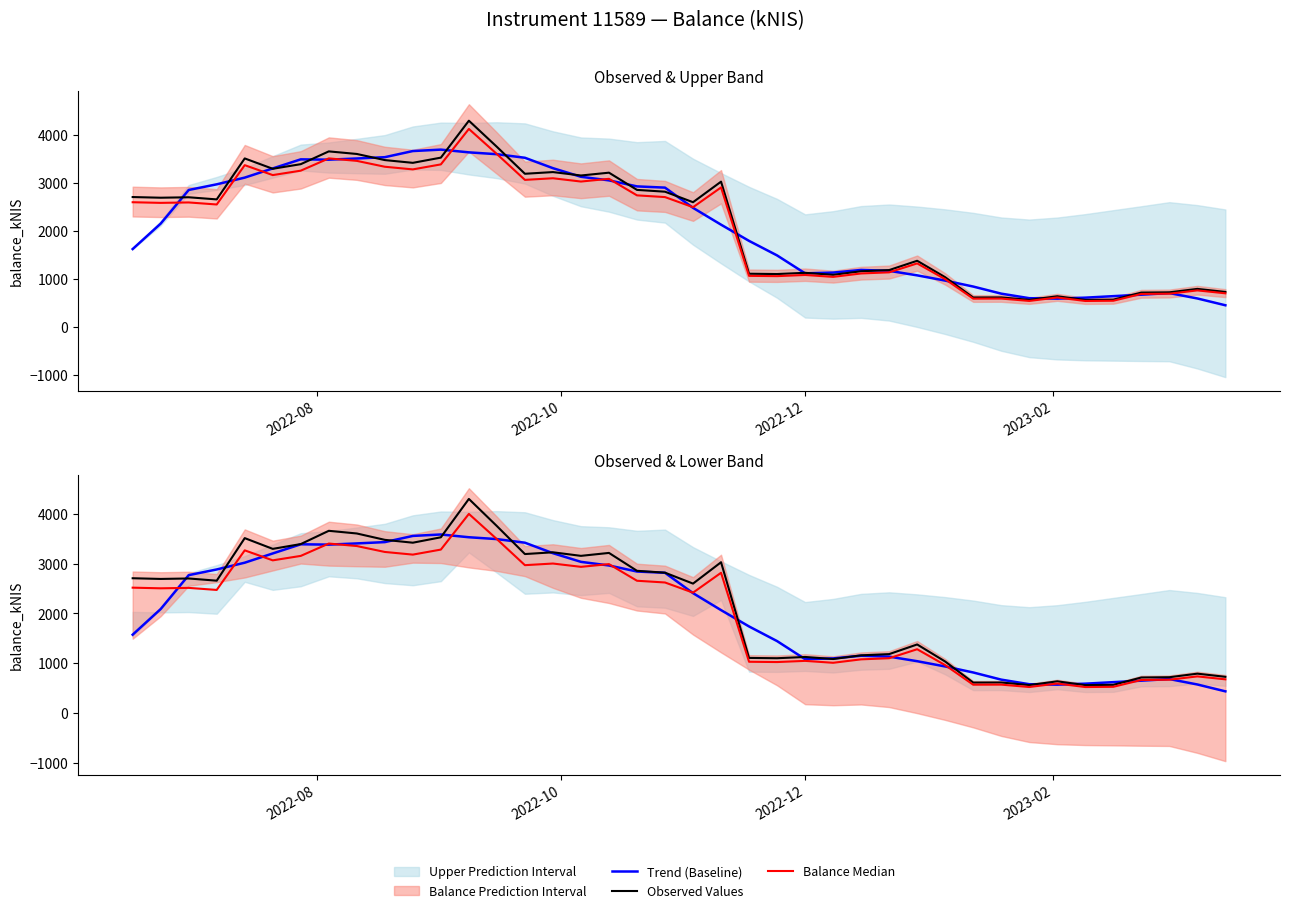

Rank the series by their maximum value, from highest to lowest.

Observed Values, Balance Median, Trend (Baseline)